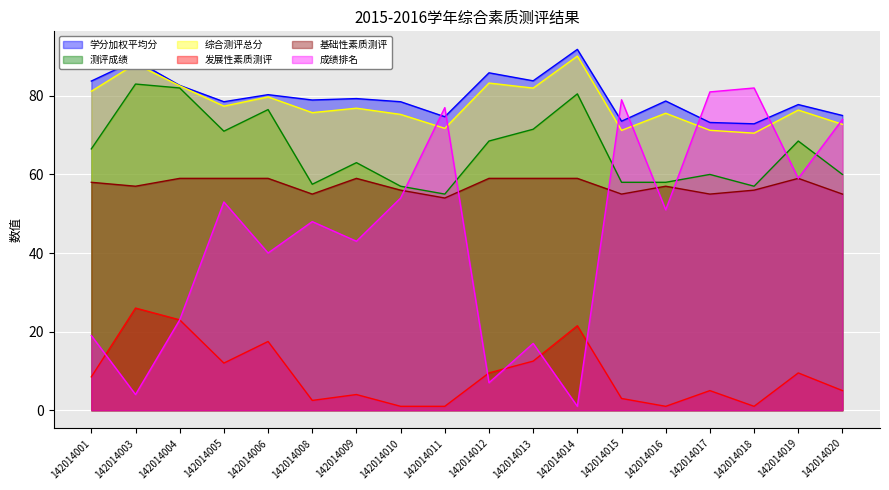

At how many categories does at least one series exceed 91?

1